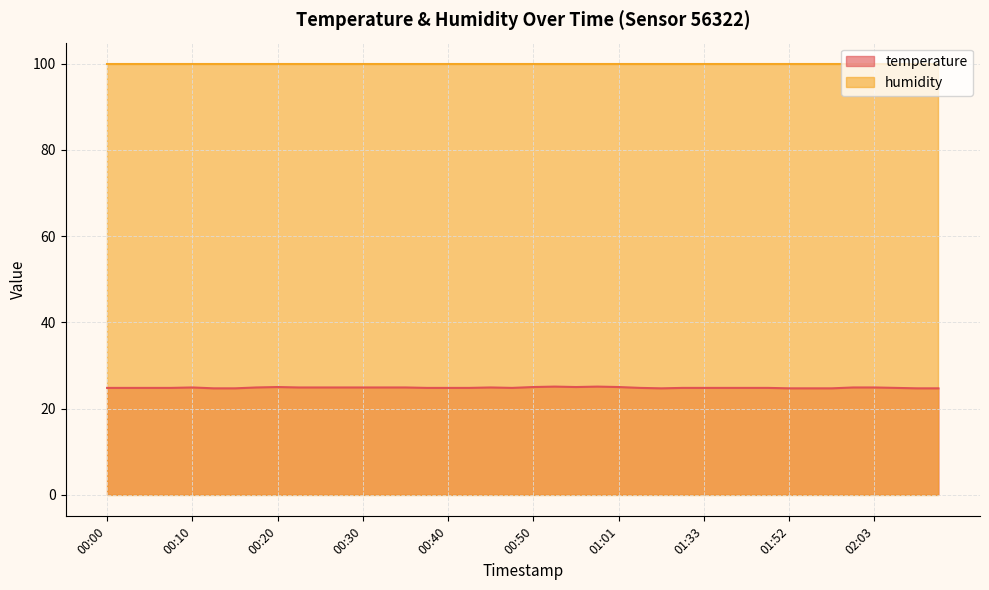

What is the highest value of the temperature series?

25.1